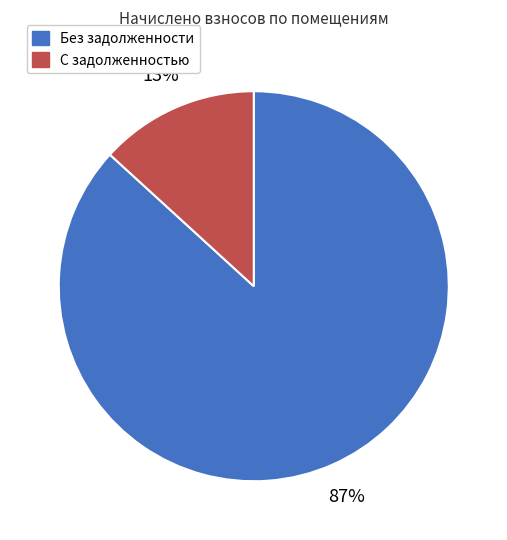

Is there a majority slice in this chart?

Yes